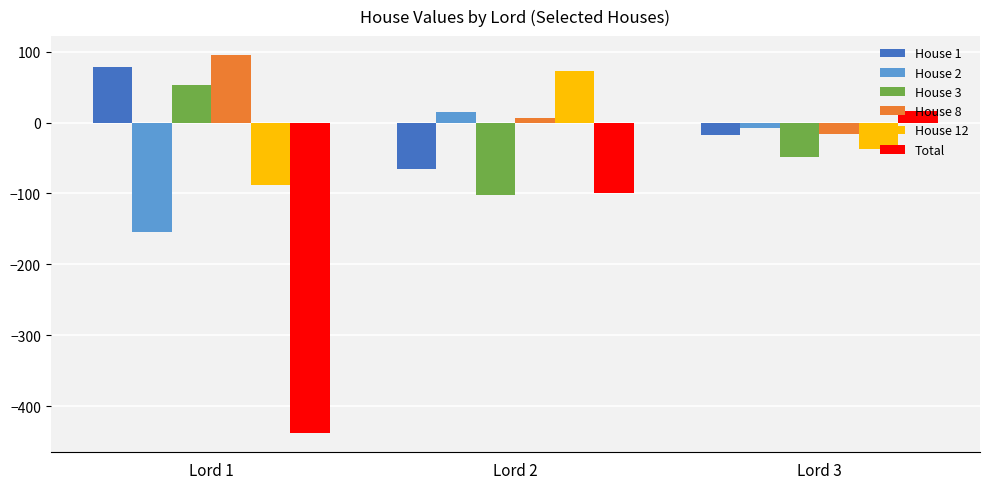

At which category does the chart reach its minimum across all series?

Lord 1